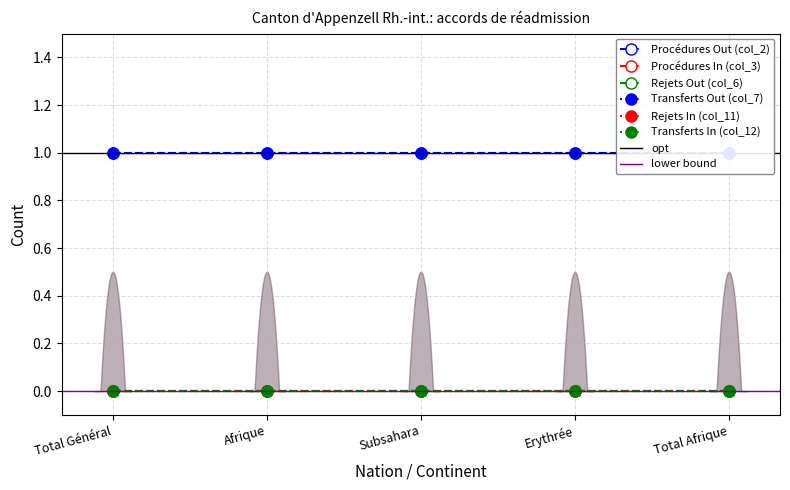

True or false: Transferts In (col_12) and Rejets In (col_11) intersect in this chart.

False